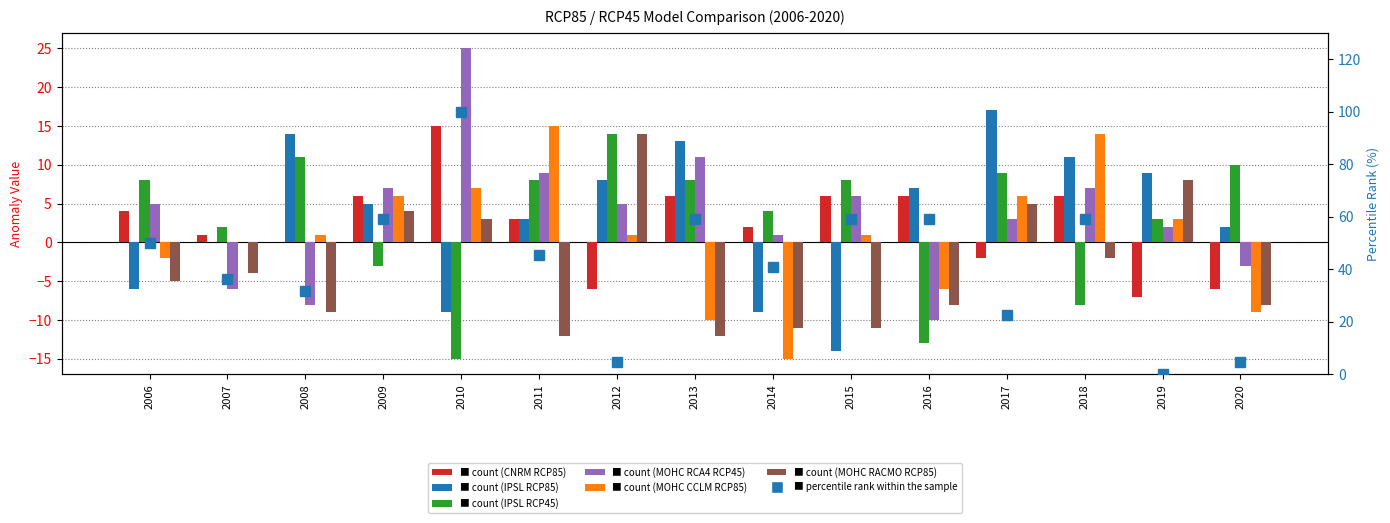

What is the spread (max minus min) of values at 2019?

16